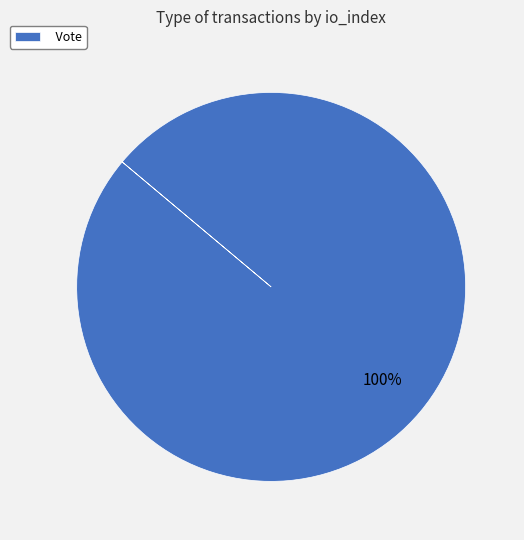

To the nearest percent, what portion does Vote represent?

100%